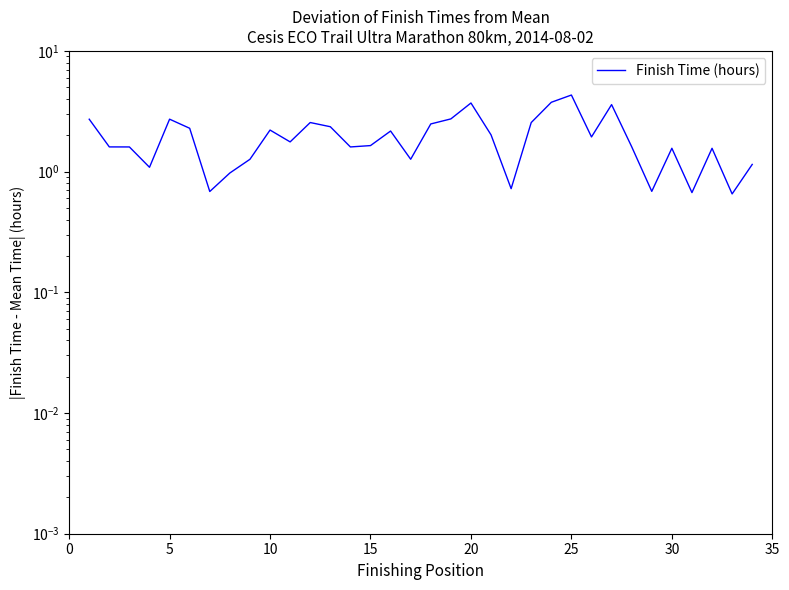

True or false: the data shows 0.7 at 10.

False